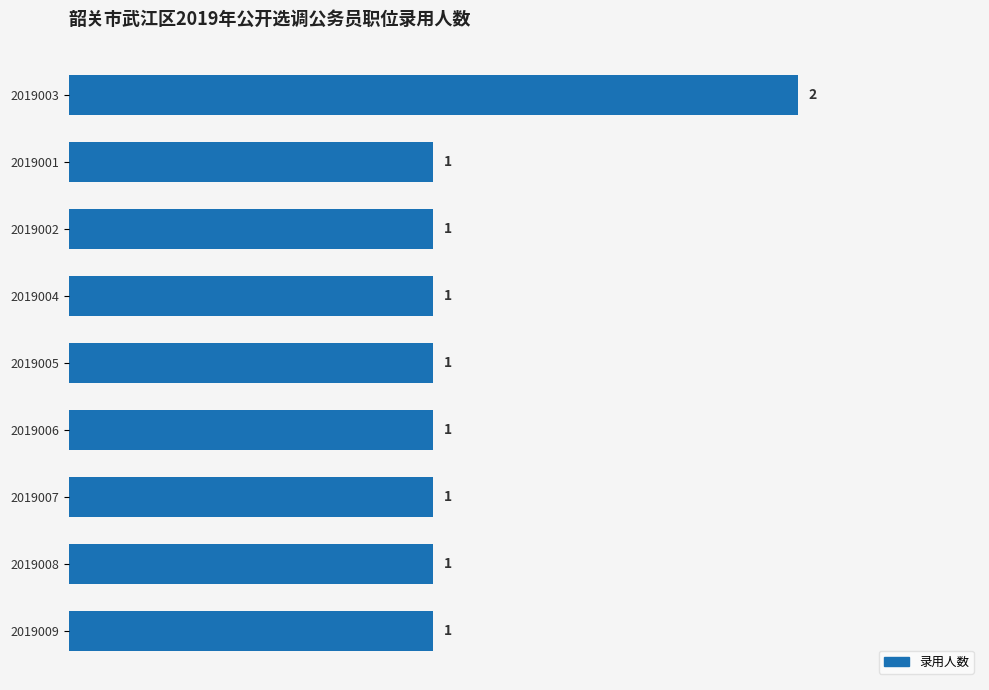

At which category does the chart reach its peak across all series?

2019003